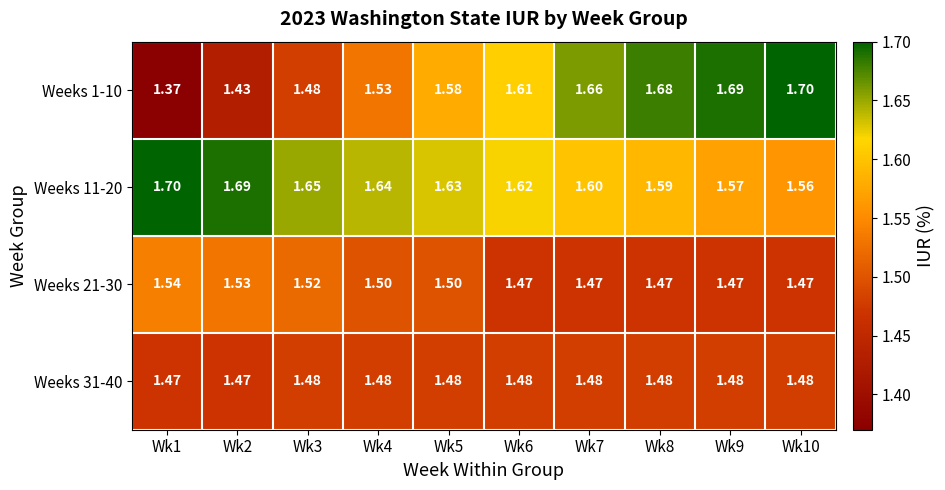

Reading left to right, list all the values displayed in this chart.

Weeks 1-10: Wk1=1.4	Wk2=1.4	Wk3=1.5	Wk4=1.5	Wk5=1.6	Wk6=1.6	Wk7=1.7	Wk8=1.7	Wk9=1.7	Wk10=1.7
Weeks 11-20: Wk1=1.7	Wk2=1.7	Wk3=1.6	Wk4=1.6	Wk5=1.6	Wk6=1.6	Wk7=1.6	Wk8=1.6	Wk9=1.6	Wk10=1.6
Weeks 21-30: Wk1=1.5	Wk2=1.5	Wk3=1.5	Wk4=1.5	Wk5=1.5	Wk6=1.5	Wk7=1.5	Wk8=1.5	Wk9=1.5	Wk10=1.5
Weeks 31-40: Wk1=1.5	Wk2=1.5	Wk3=1.5	Wk4=1.5	Wk5=1.5	Wk6=1.5	Wk7=1.5	Wk8=1.5	Wk9=1.5	Wk10=1.5